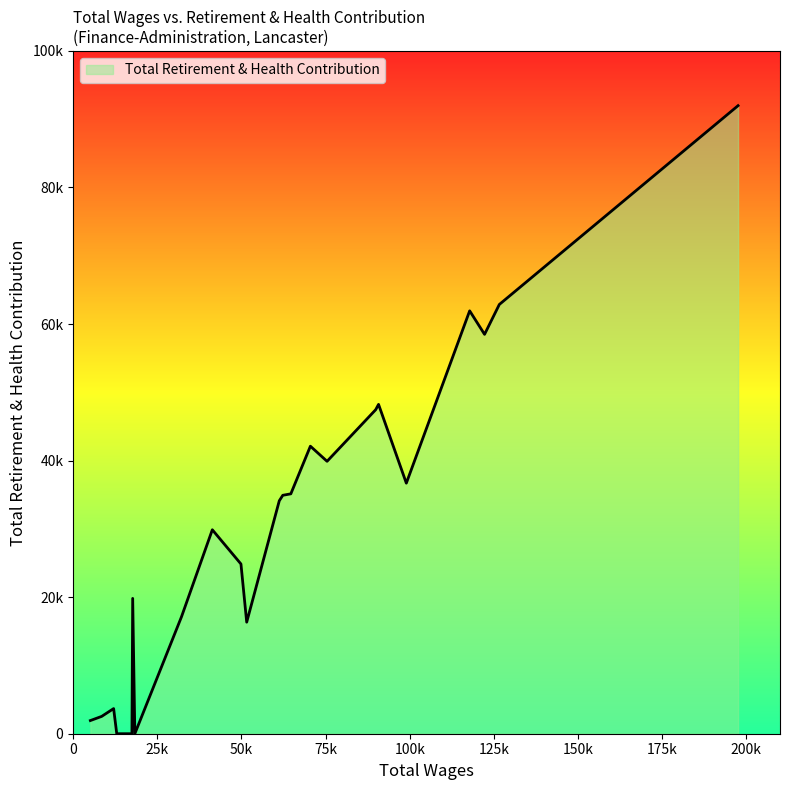

Does the chart have visible grid lines?

No